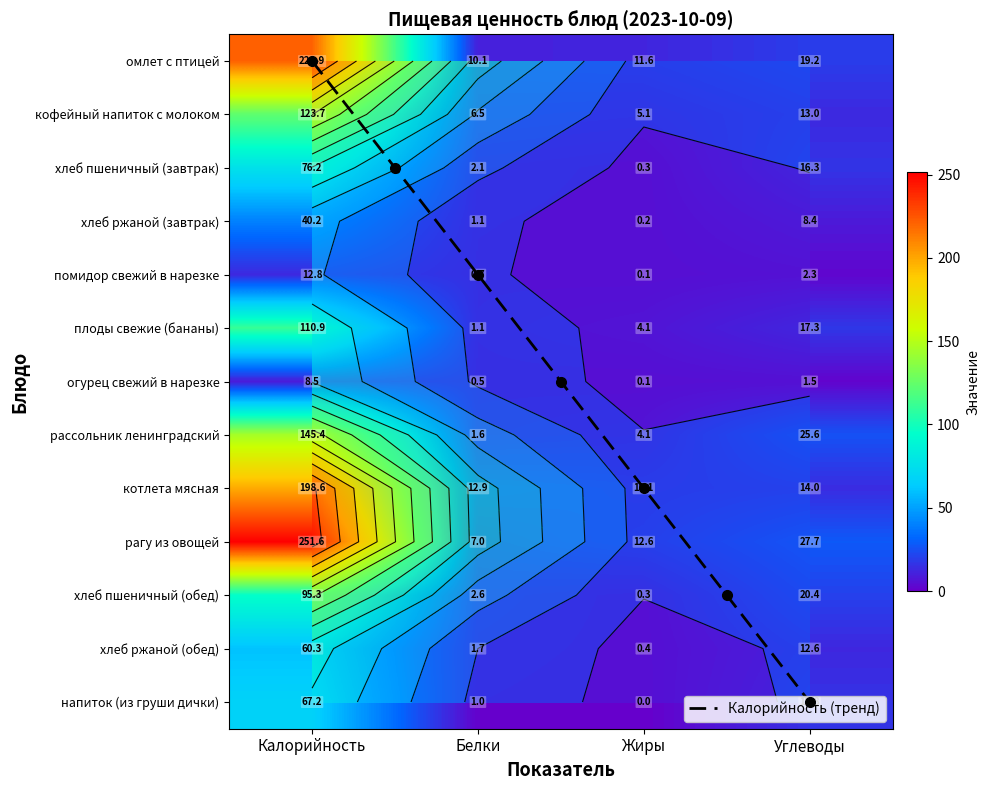

Reading left to right, extract all data points from this chart.

омлет с птицей: Калорийность=221.9	Белки=10.1	Жиры=11.6	Углеводы=19.2
кофейный напиток с молоком: Калорийность=123.7	Белки=6.5	Жиры=5.1	Углеводы=13.0
хлеб пшеничный (завтрак): Калорийность=76.2	Белки=2.1	Жиры=0.3	Углеводы=16.3
хлеб ржаной (завтрак): Калорийность=40.2	Белки=1.1	Жиры=0.2	Углеводы=8.4
помидор свежий в нарезке: Калорийность=12.8	Белки=0.7	Жиры=0.1	Углеводы=2.3
плоды свежие (бананы): Калорийность=110.9	Белки=1.1	Жиры=4.1	Углеводы=17.3
огурец свежий в нарезке: Калорийность=8.5	Белки=0.5	Жиры=0.1	Углеводы=1.5
рассольник ленинградский: Калорийность=145.4	Белки=1.6	Жиры=4.1	Углеводы=25.6
котлета мясная: Калорийность=198.6	Белки=12.9	Жиры=10.1	Углеводы=14.0
рагу из овощей: Калорийность=251.6	Белки=7.0	Жиры=12.6	Углеводы=27.7
хлеб пшеничный (обед): Калорийность=95.3	Белки=2.6	Жиры=0.3	Углеводы=20.4
хлеб ржаной (обед): Калорийность=60.3	Белки=1.7	Жиры=0.4	Углеводы=12.6
напиток (из груши дички): Калорийность=67.2	Белки=1.0	Жиры=0.0	Углеводы=15.8